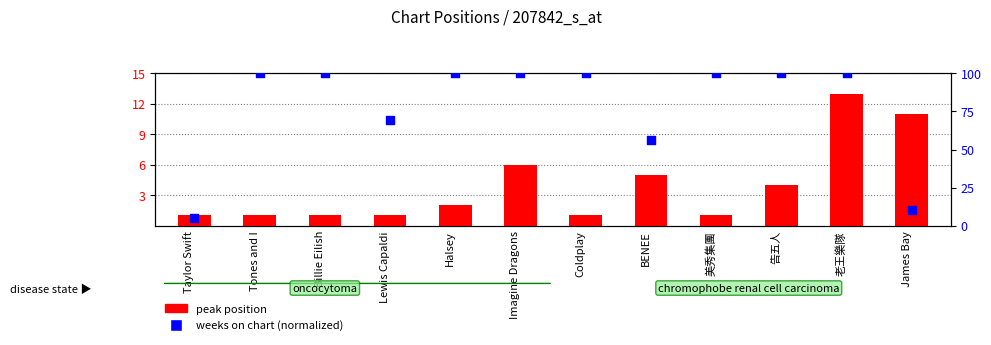

Is the value of weeks on chart (normalized) at Billie Eilish greater than the value of peak position at Imagine Dragons?

Yes